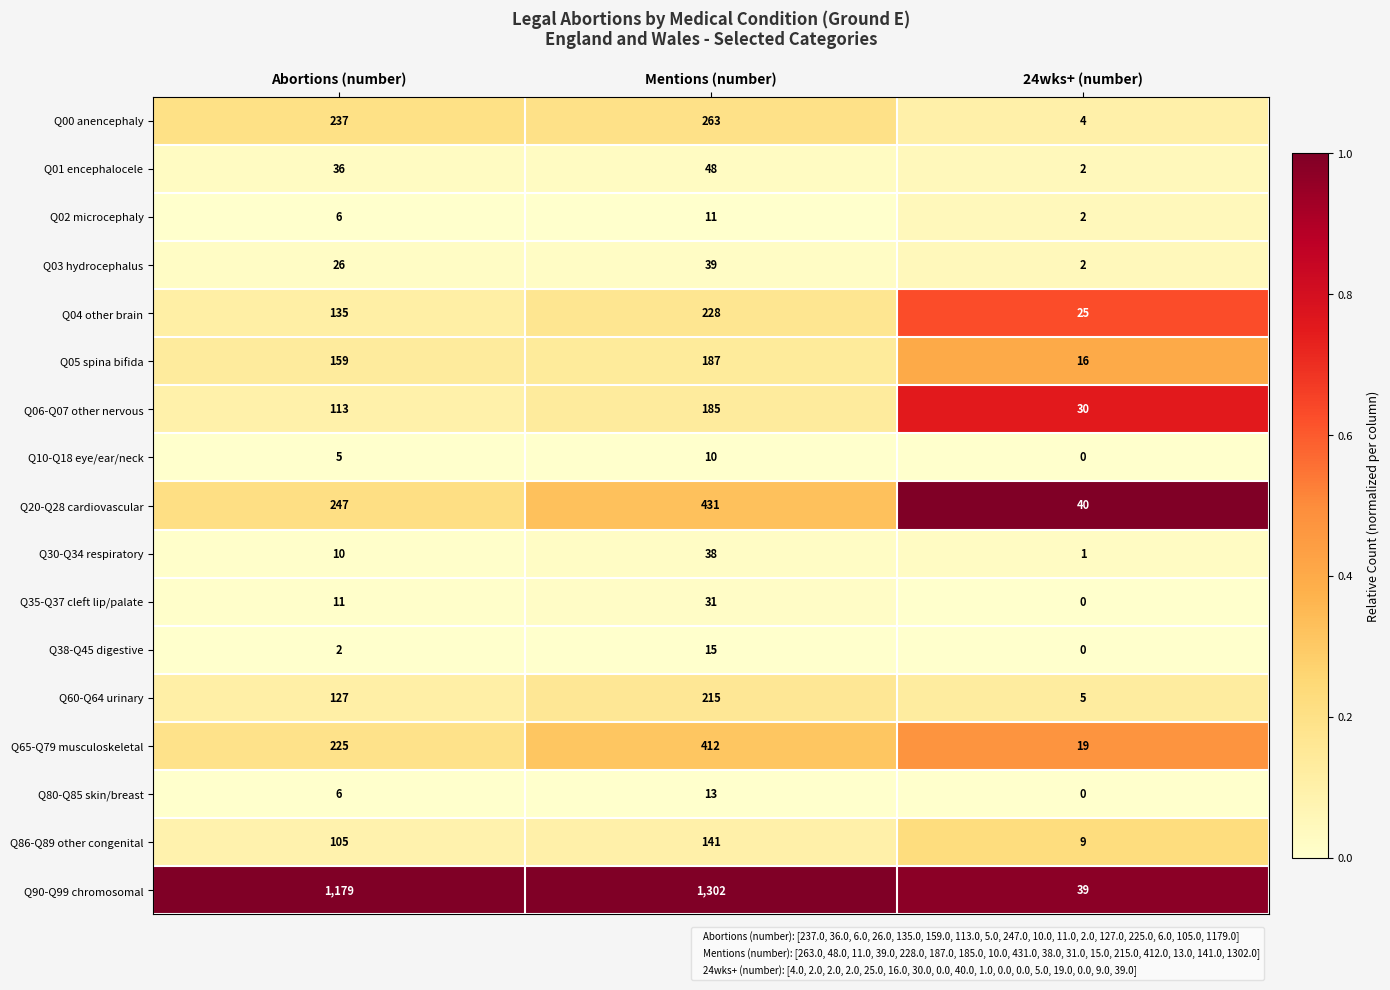

What is the greatest value displayed?

1302